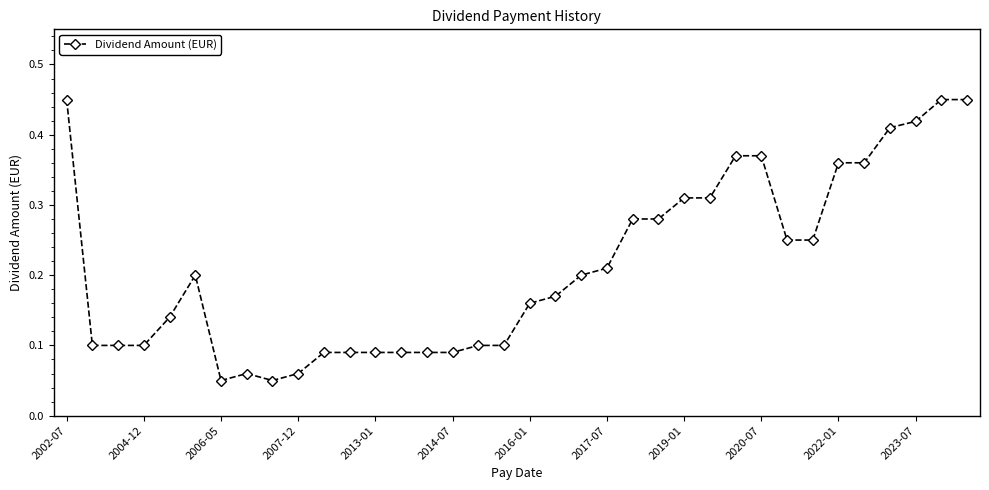

What is the sum of all values?

7.7